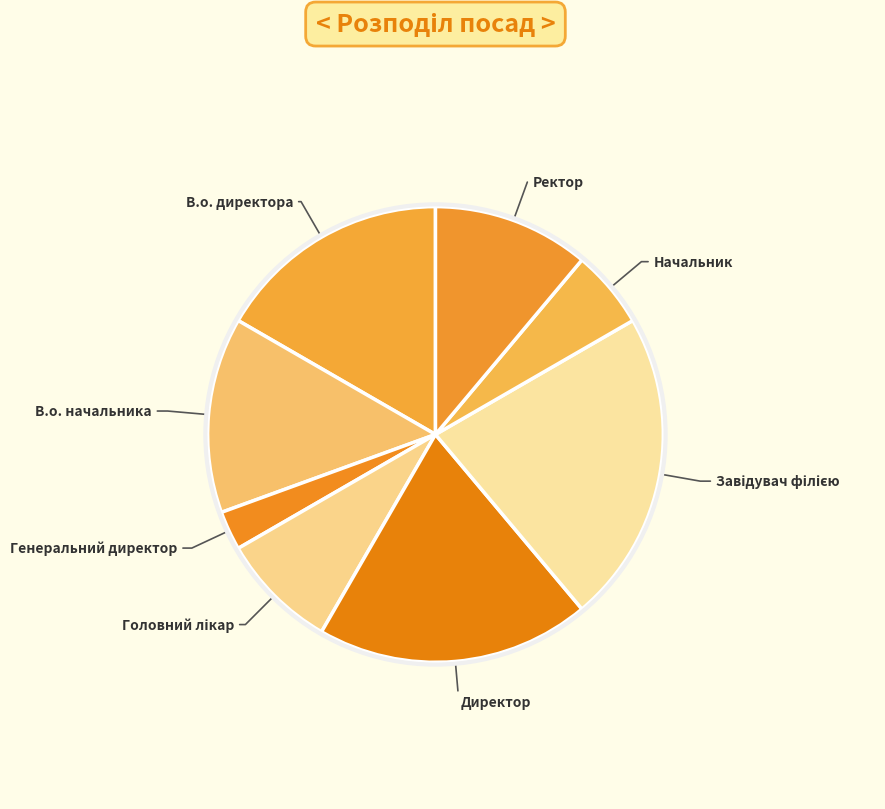

How many slices are in this pie chart?

8